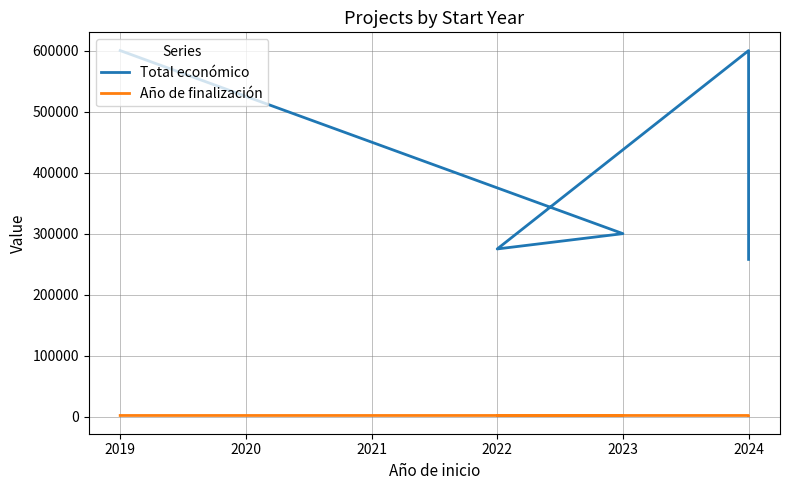

What are all the series names shown in the legend?

Total económico, Año de finalización